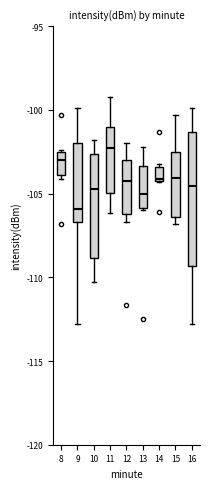

Which box's median line is the highest?

11